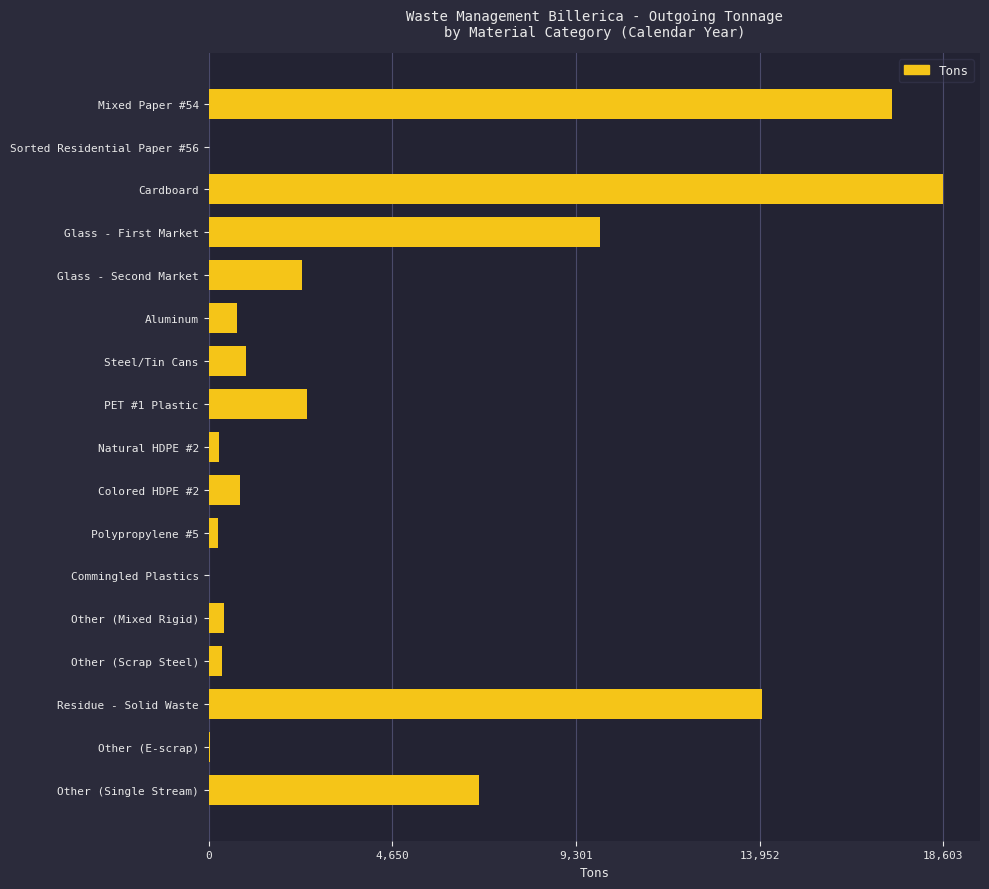

The chart shows a value of 2356.0 at Glass - Second Market. True or false?

True